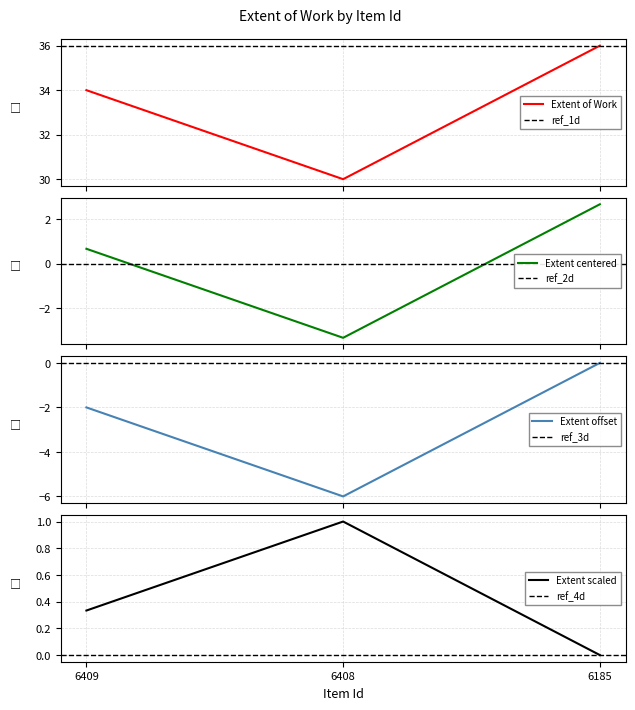

What is the sum of all values?

100